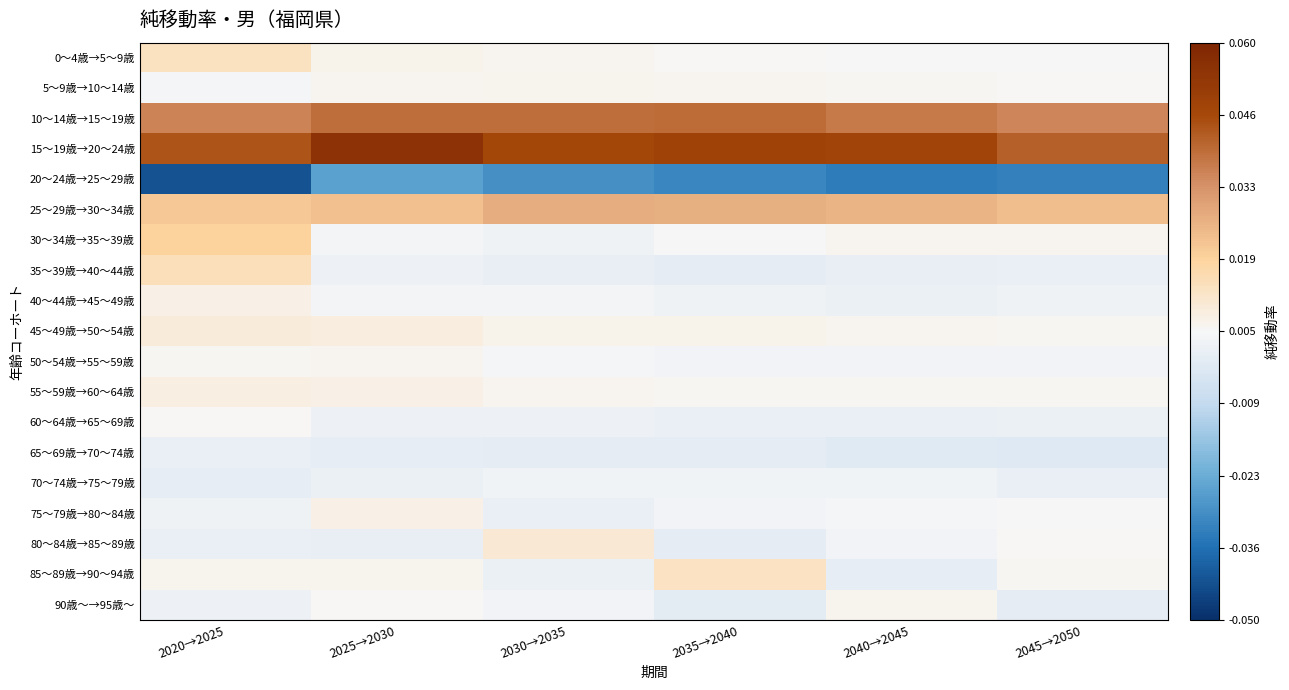

How many distinct data groups are displayed?

19